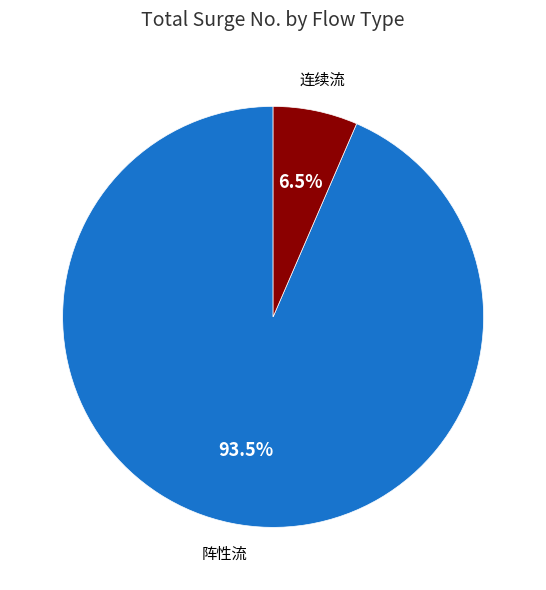

How many slices are in this pie chart?

2